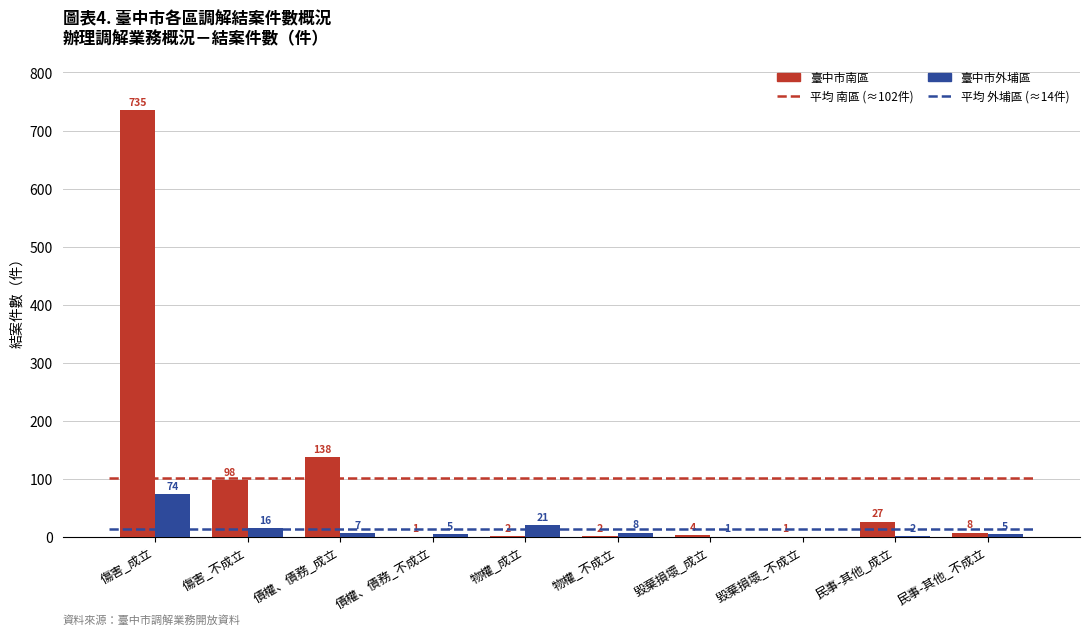

The value of 臺中市外埔區 at 民事-其他_不成立 is 5. True or false?

True